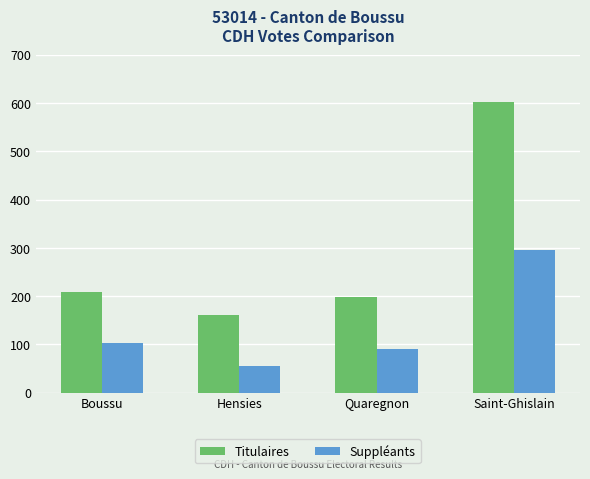

What is the sum of the Titulaires values at Saint-Ghislain and Boussu?

810